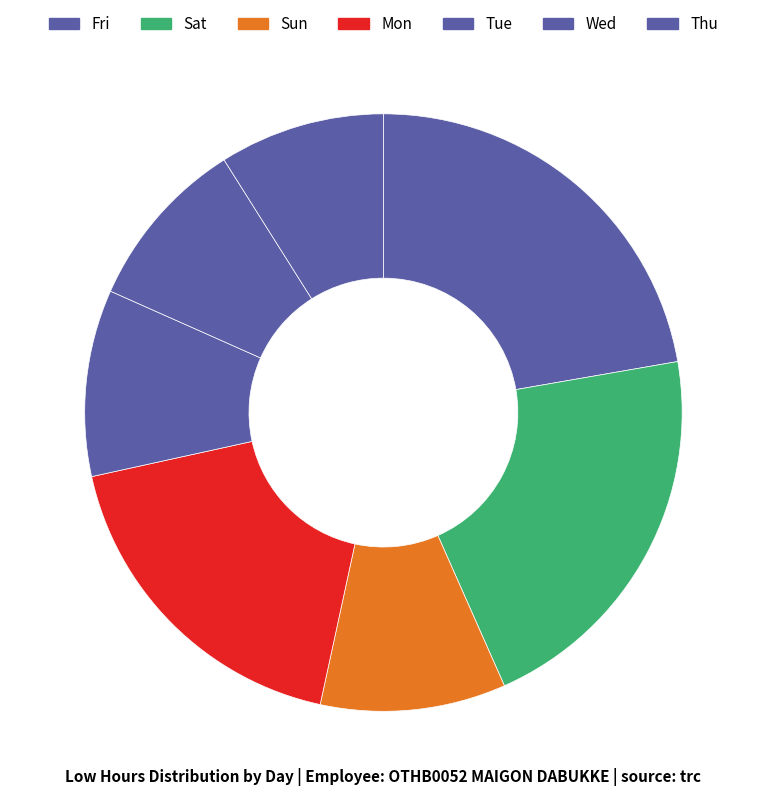

How many slices are in this pie chart?

7